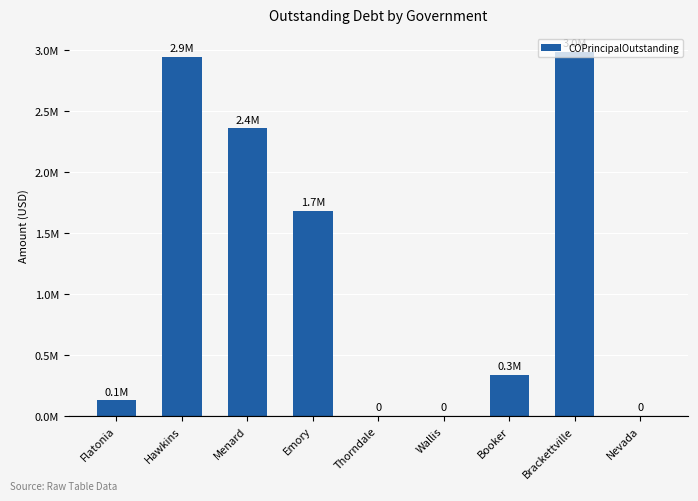

Where does the data first go above 335000?

Hawkins